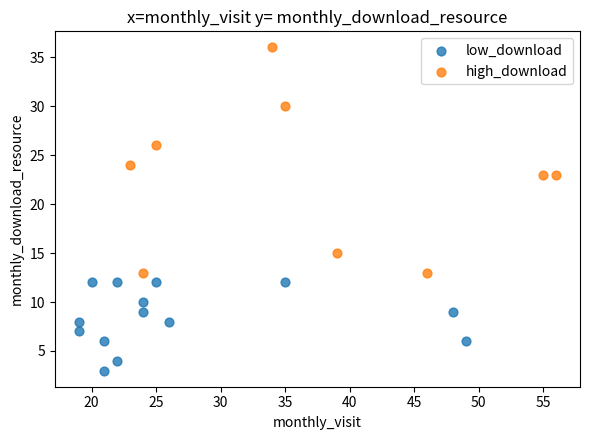

Which series has the widest spread of Y values?

high_download